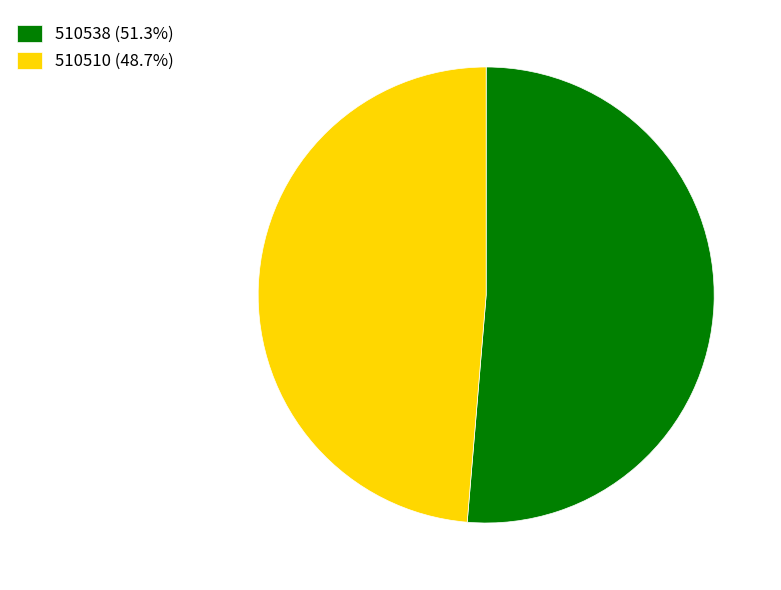

Which slice is the smallest?

510510